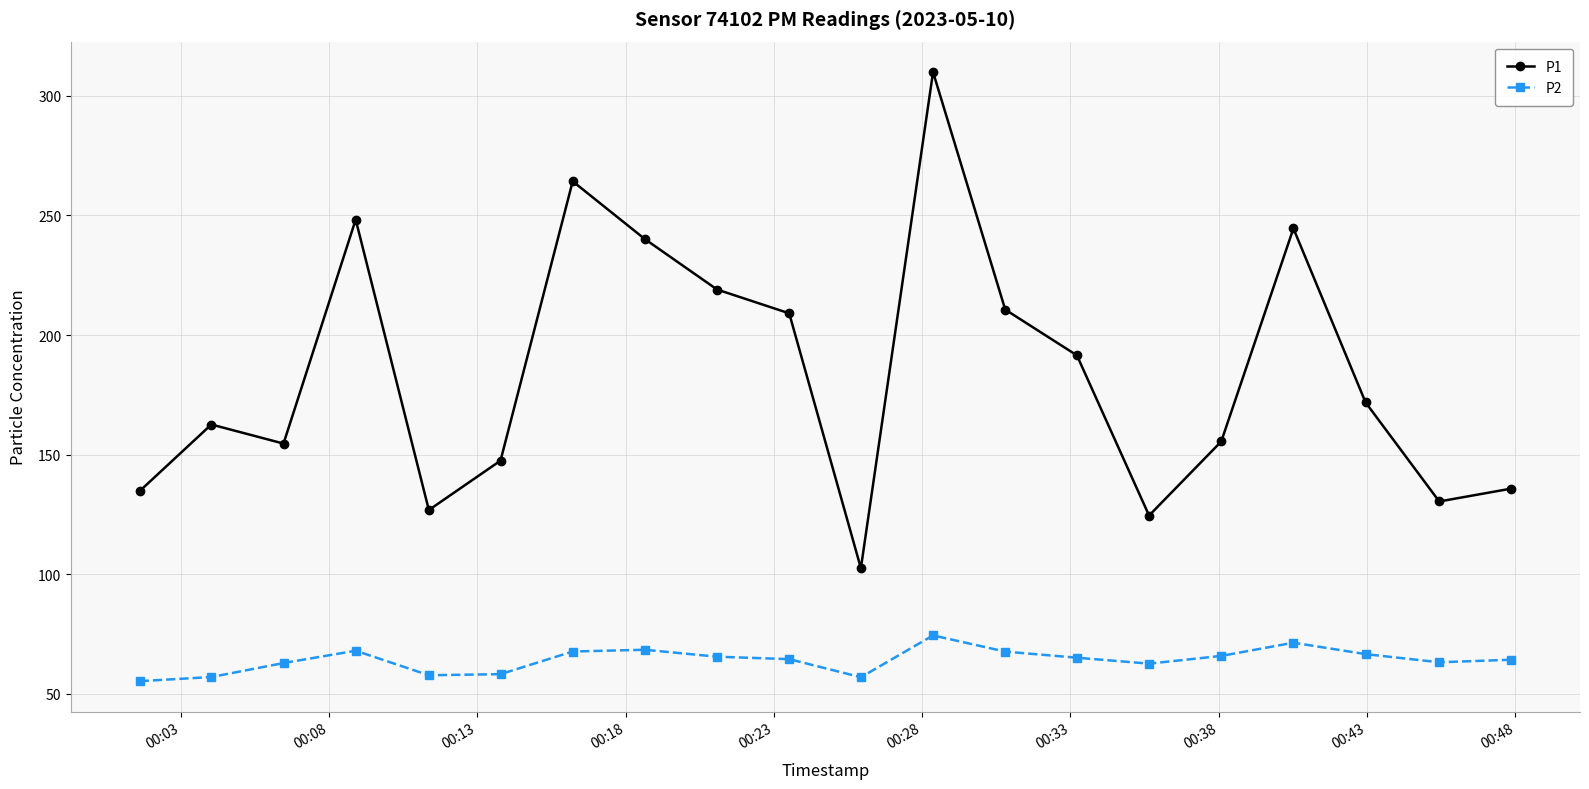

Which series has the largest range (max minus min)?

P1